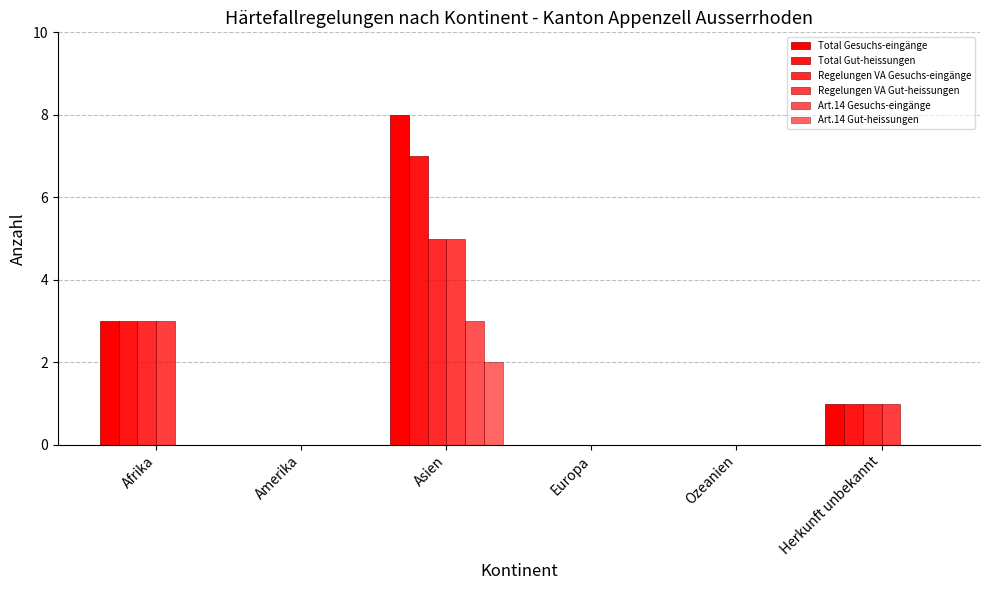

How many groups of bars are there?

6